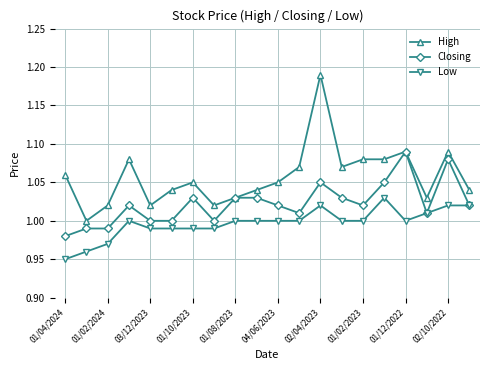

Which series has the largest total across all categories?

High